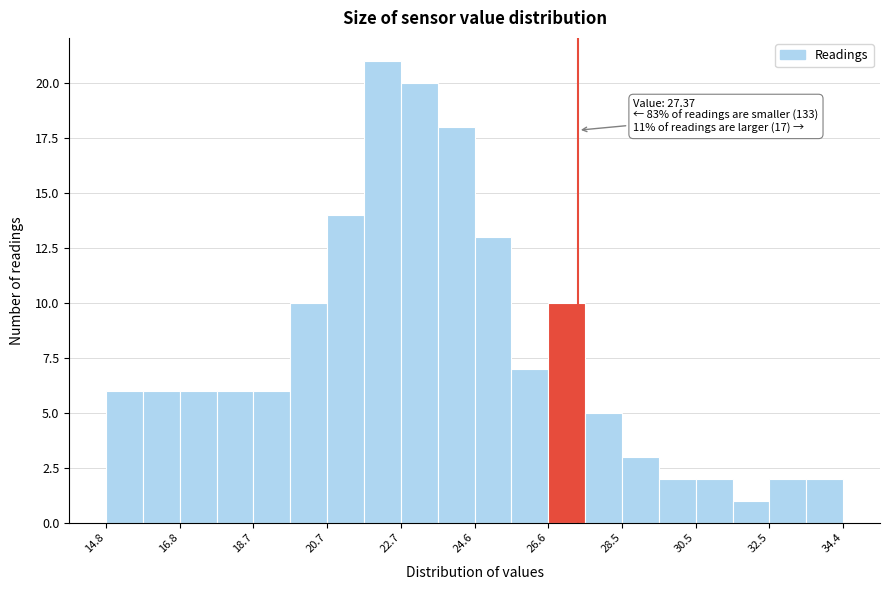

Which range on the x-axis has the tallest bar?

21.6 to 22.6